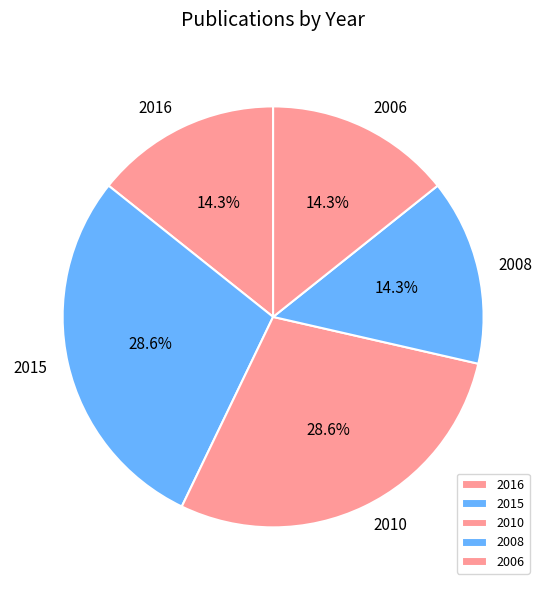

Is the sum of 2006 and 2016 greater than half?

No